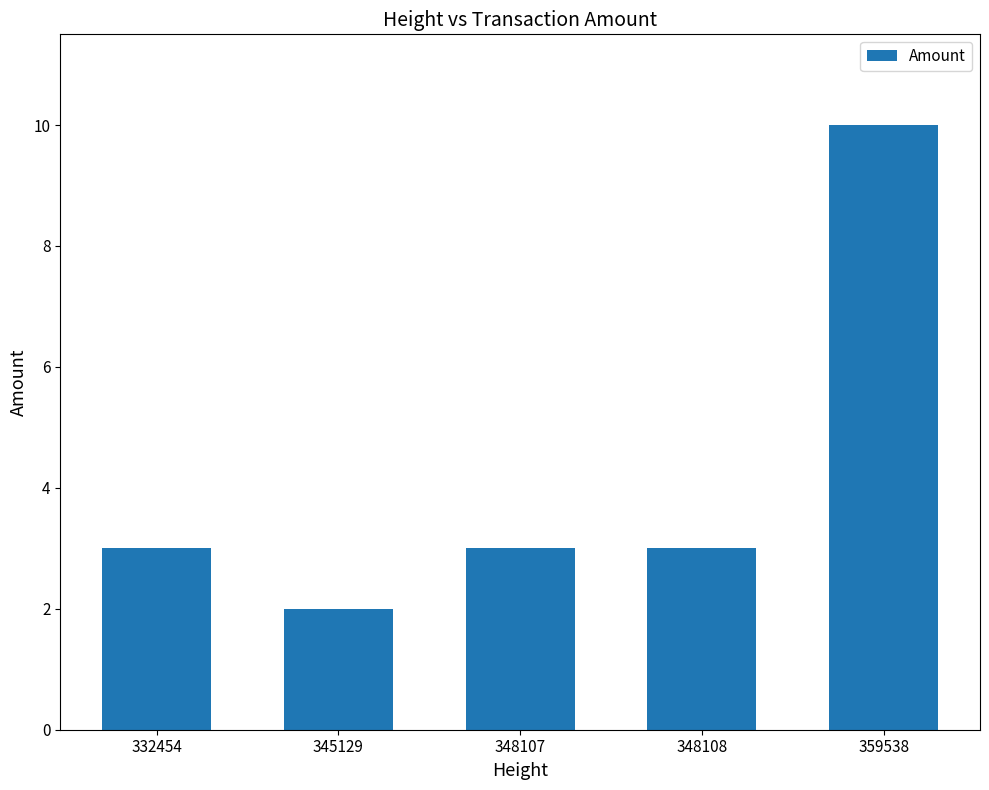

At which category does the chart reach its peak across all series?

359538